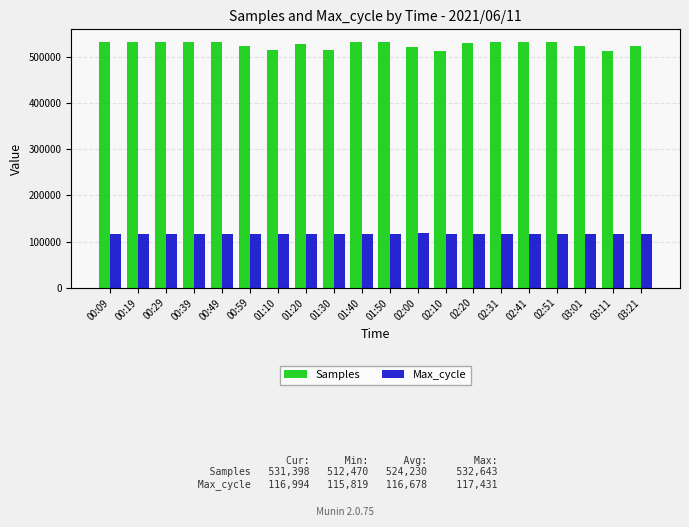

What is the minimum value shown in the chart?

115819